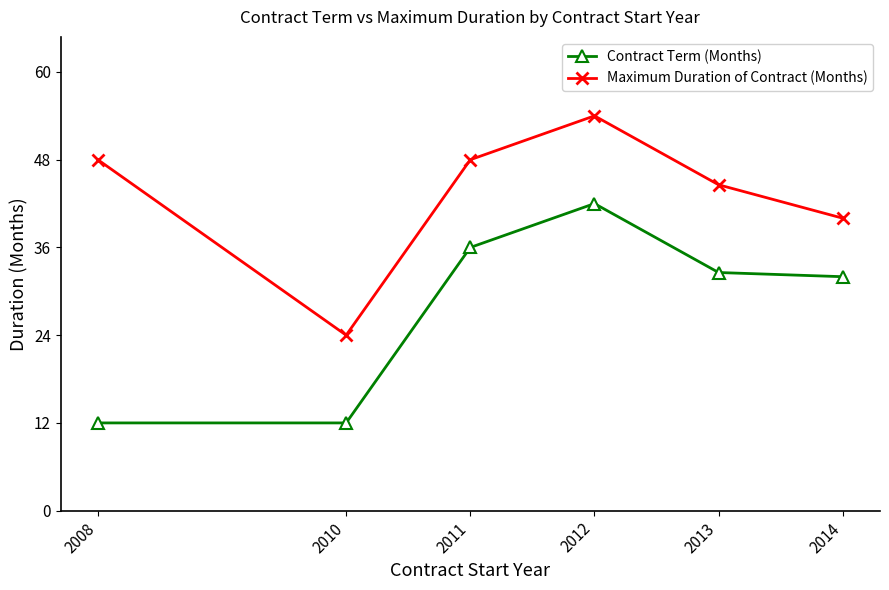

What are all the series names shown in the legend?

Contract Term (Months), Maximum Duration of Contract (Months)